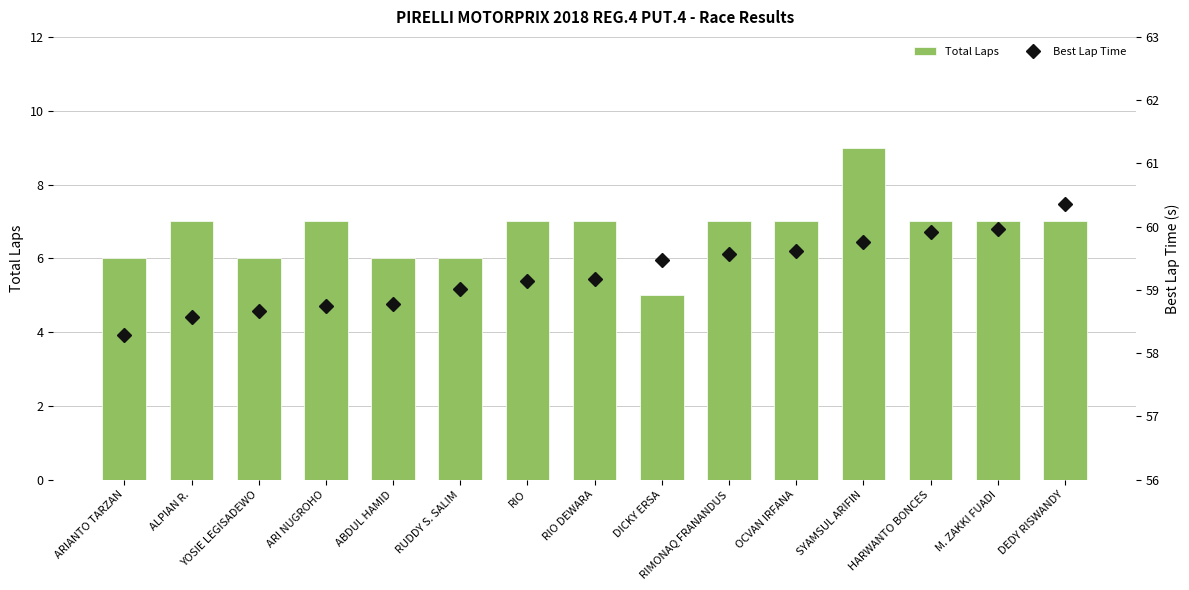

What is the value of the Best Lap Time bar at the 13th from the left?

59.9